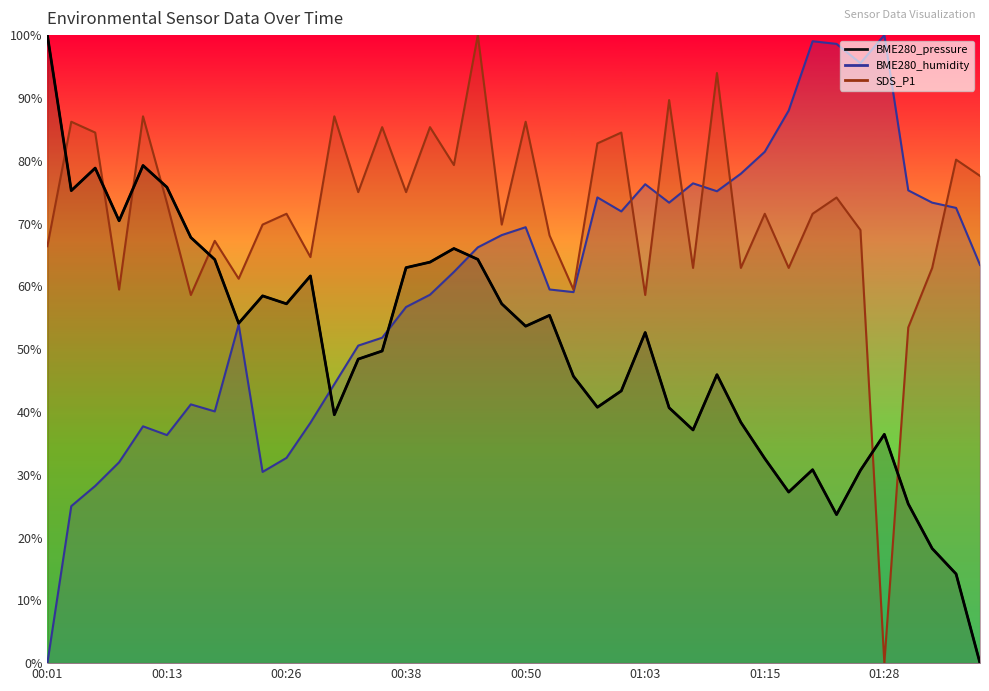

What is the average value?

49.7